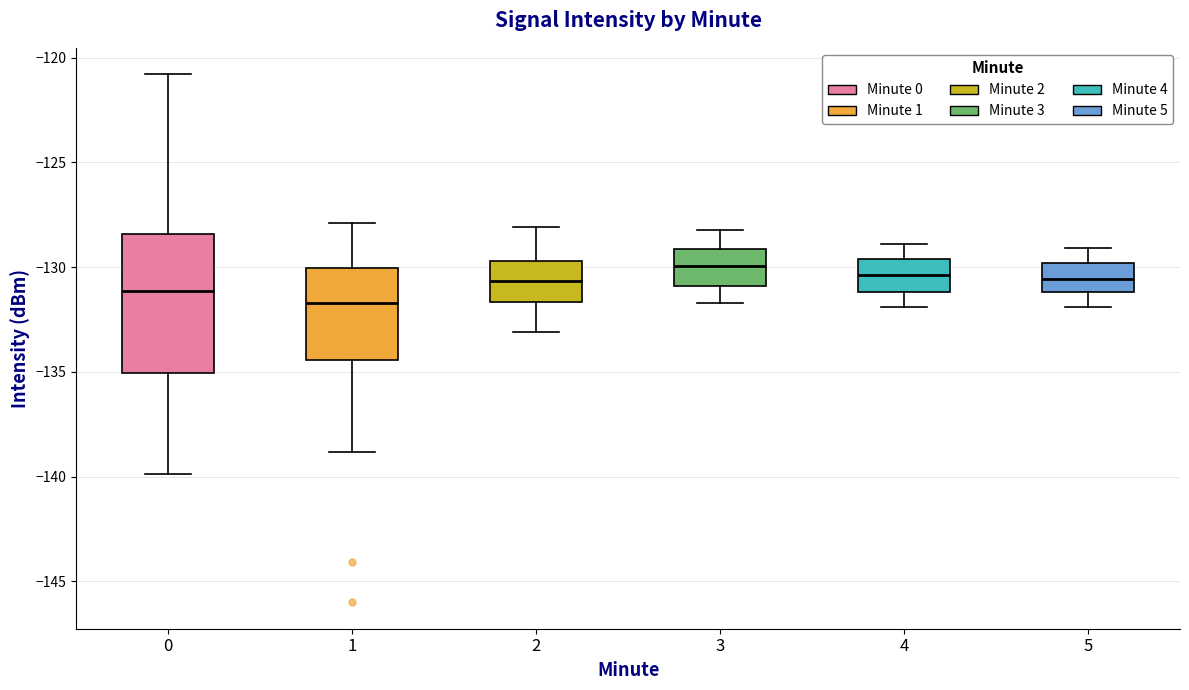

Where does the lower whisker of the box at x = 5 end on the y-axis? The values are not printed on the chart, so give them approximately, as read against the axis.

-132.0